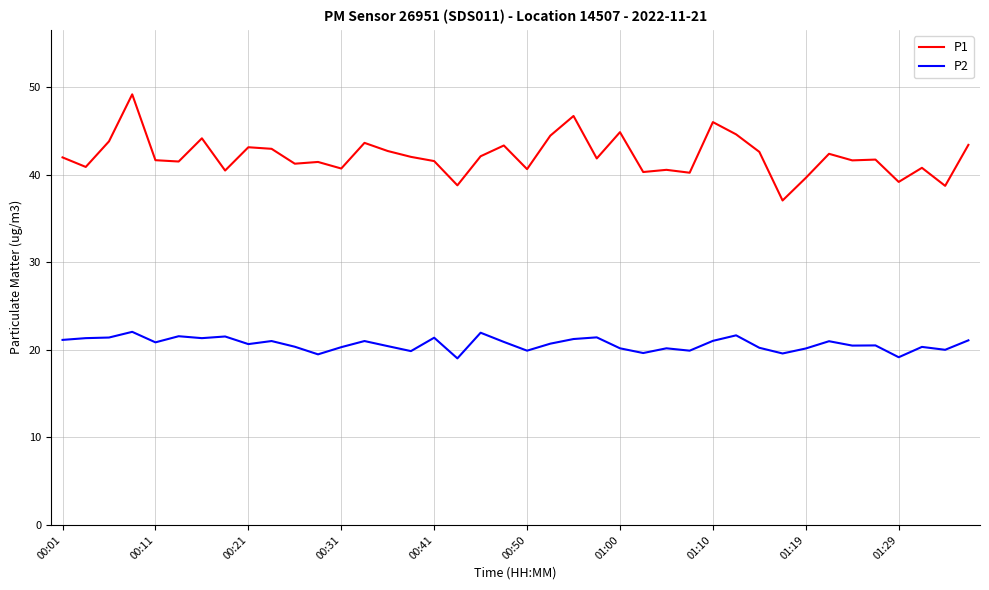

What is the difference between the maximum and minimum values in the P2 series?

3.0